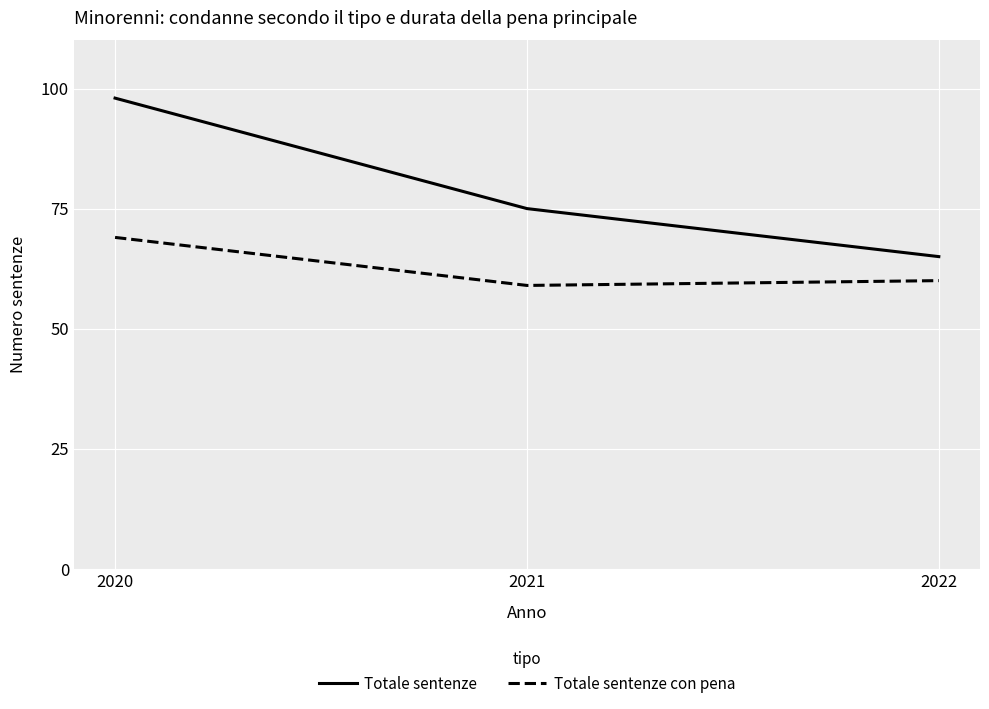

How many distinct data groups are displayed?

2